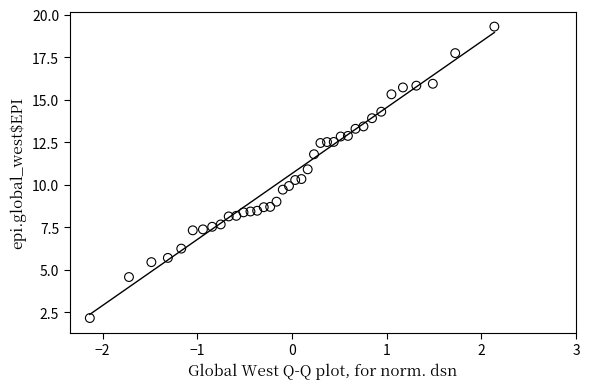

What is the range of X values (max minus min)?

4.3